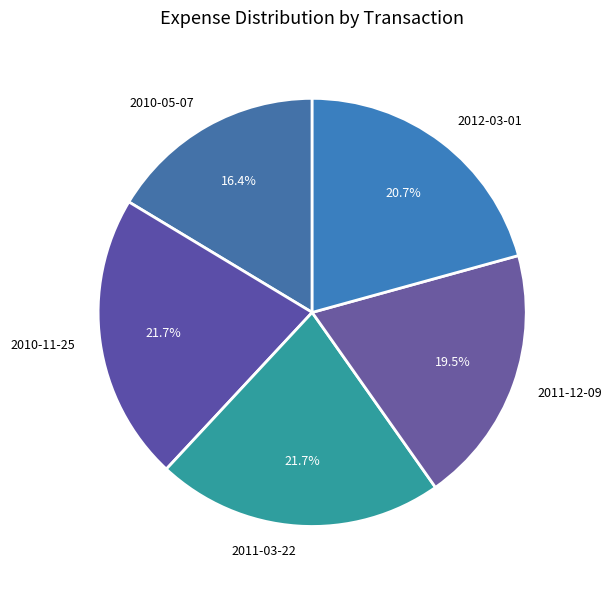

The 2010-11-25 slice represents 31% of the pie. True or false?

False